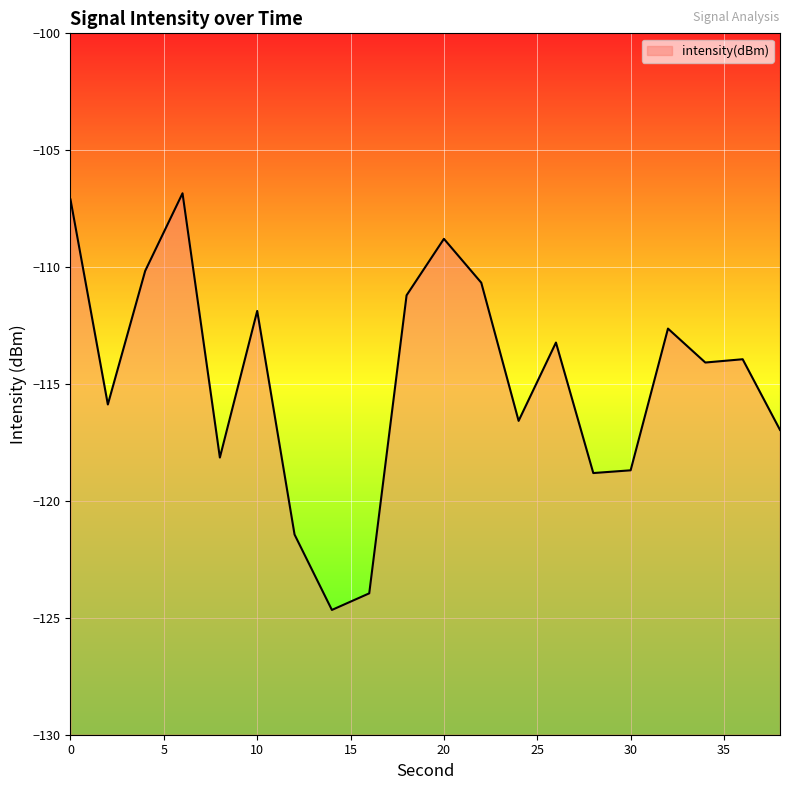

True or false: the data shows -115.9 at 2.

True